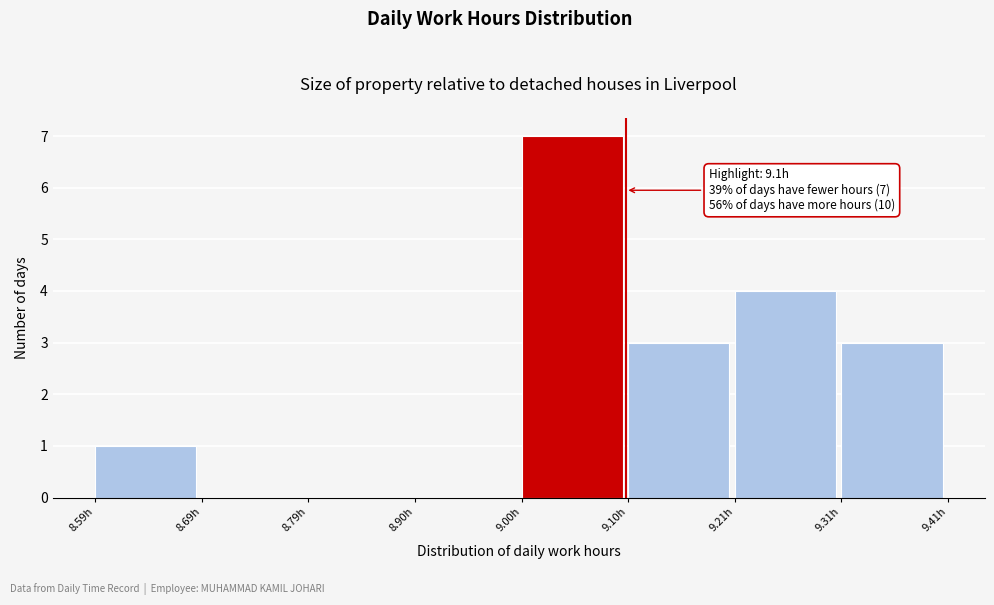

Which range on the x-axis has the tallest bar?

9.00 to 9.10